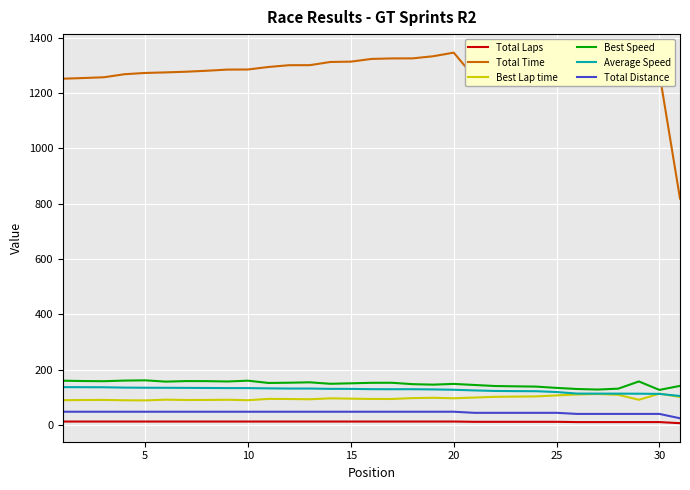

How many categories are shown in the chart?

31